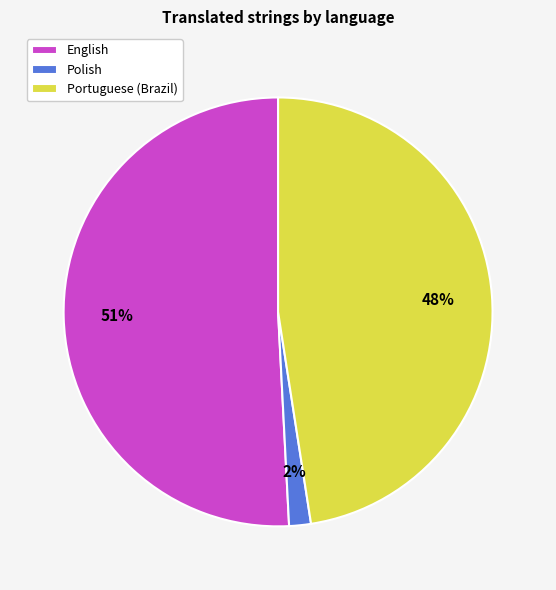

Does English represent more than half of the total?

Yes